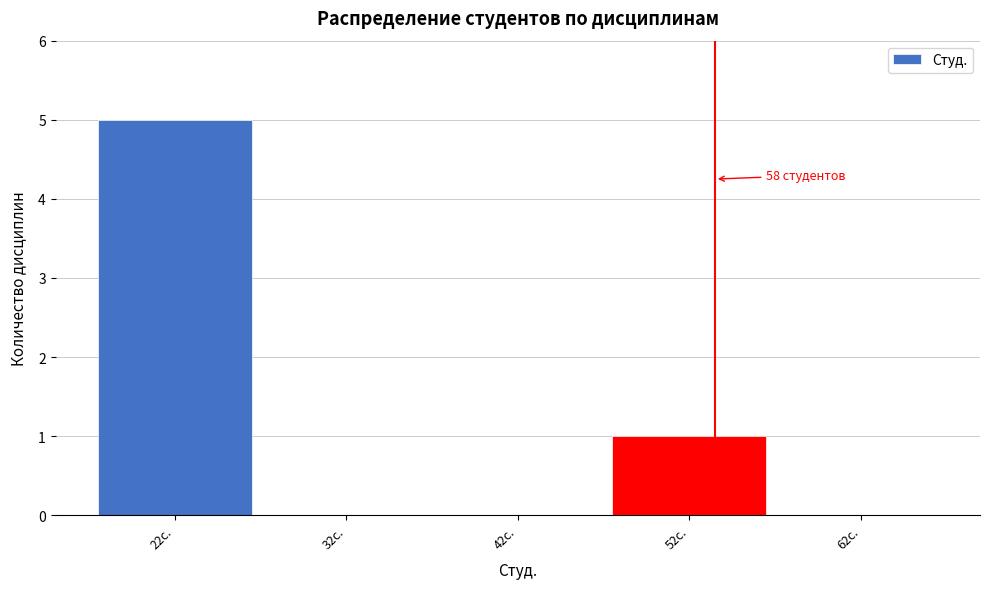

Reading left to right, what are all the values shown in this chart?

22с.=5	32с.=0	42с.=0	52с.=1	62с.=0